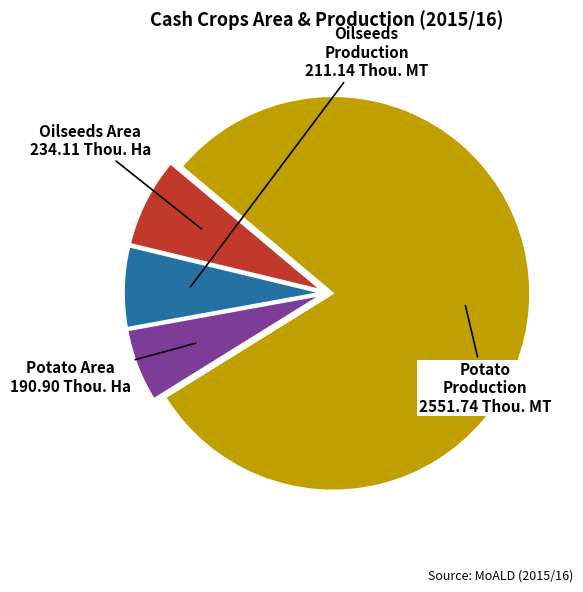

Is there any slice that represents more than half of the pie?

Yes